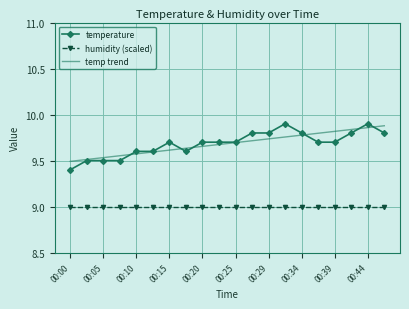

True or false: temp trend and humidity (scaled) intersect in this chart.

False